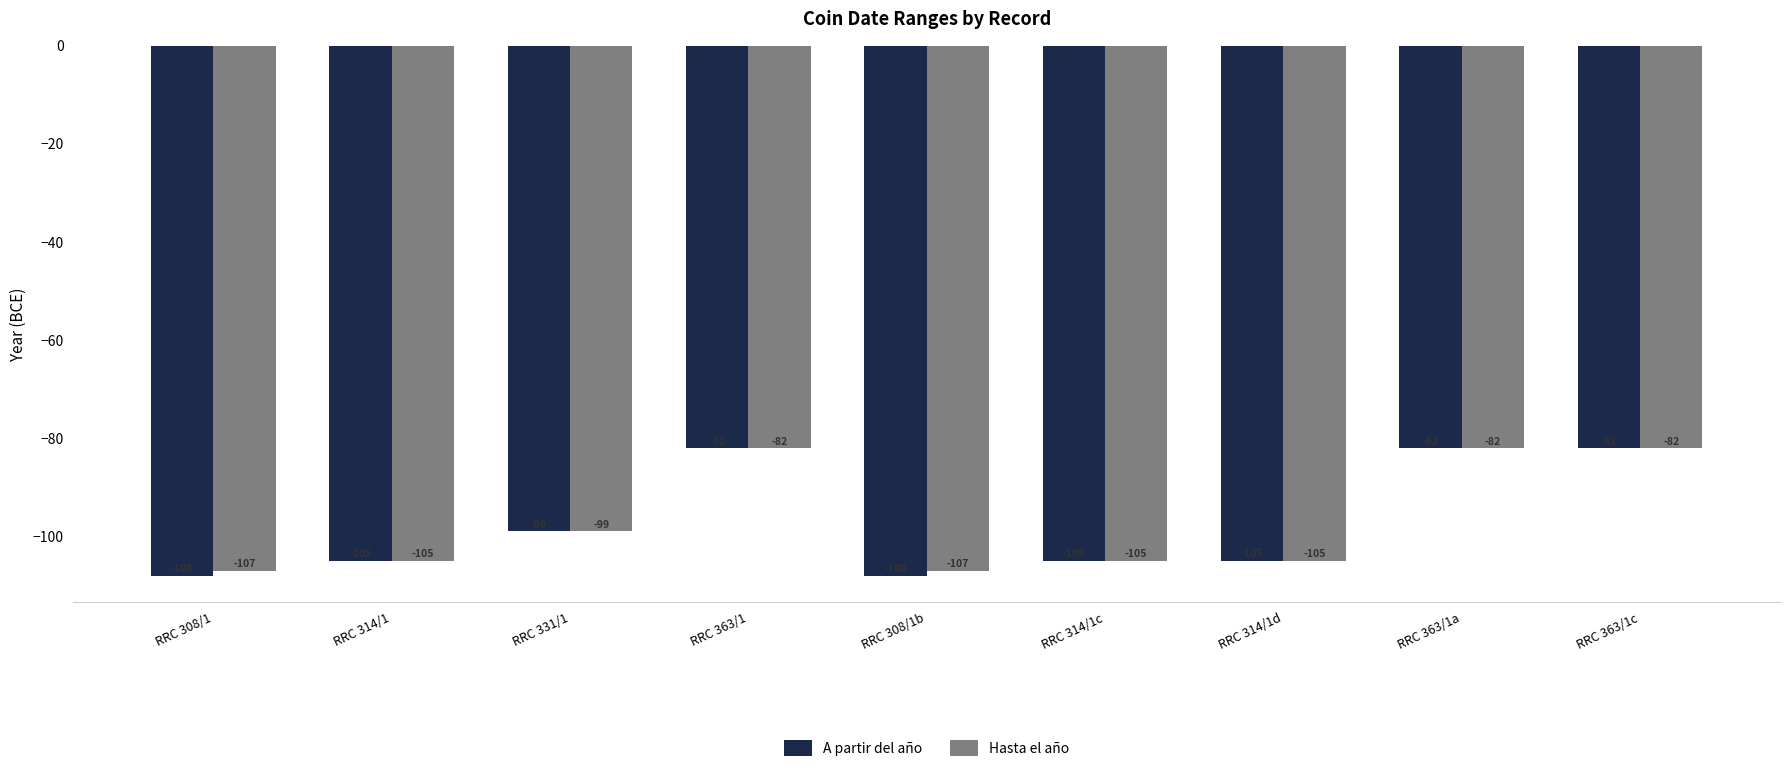

What is the sum of all Hasta el año values?

-874